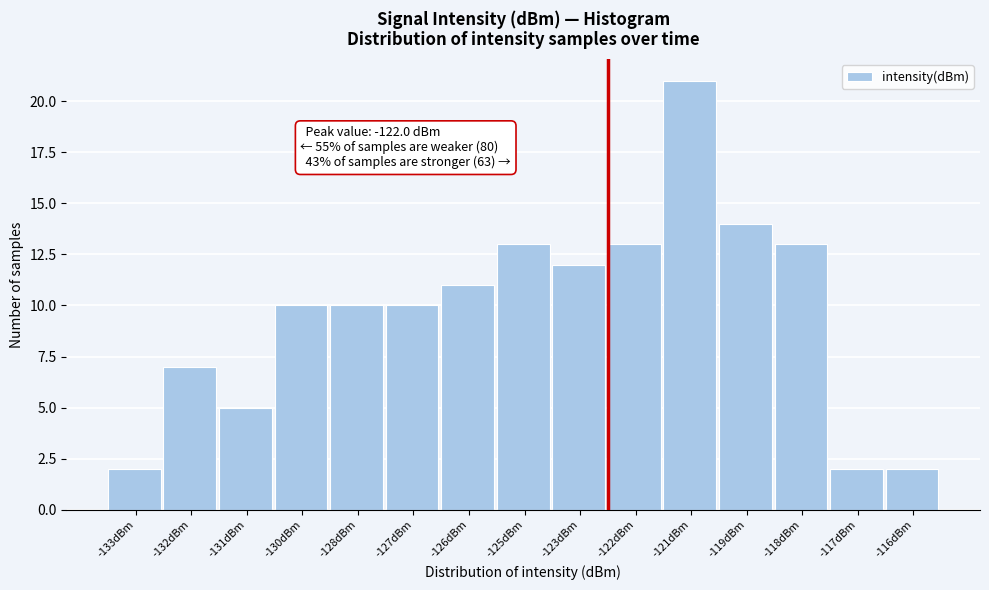

Reading left to right, transcribe all the data shown in this chart.

-133dBm=2	-132dBm=7	-131dBm=5	-130dBm=10	-128dBm=10	-127dBm=10	-126dBm=11	-125dBm=13	-123dBm=12	-122dBm=13	-121dBm=21	-119dBm=14	-118dBm=13	-117dBm=2	-116dBm=2